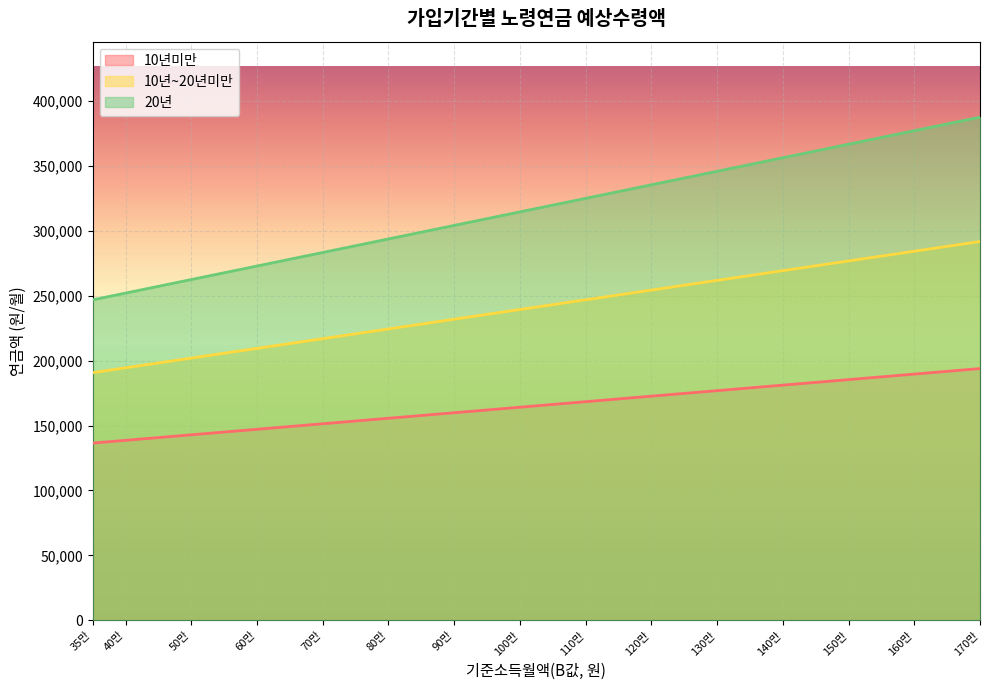

Where is 10년~20년미만 nearest to the value 241180?

100만